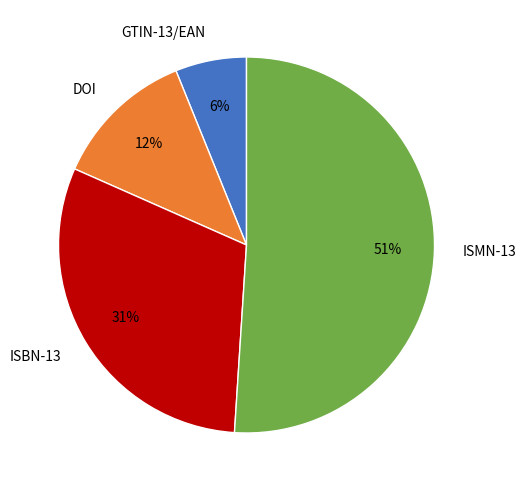

Is GTIN-13/EAN the majority of the pie?

No